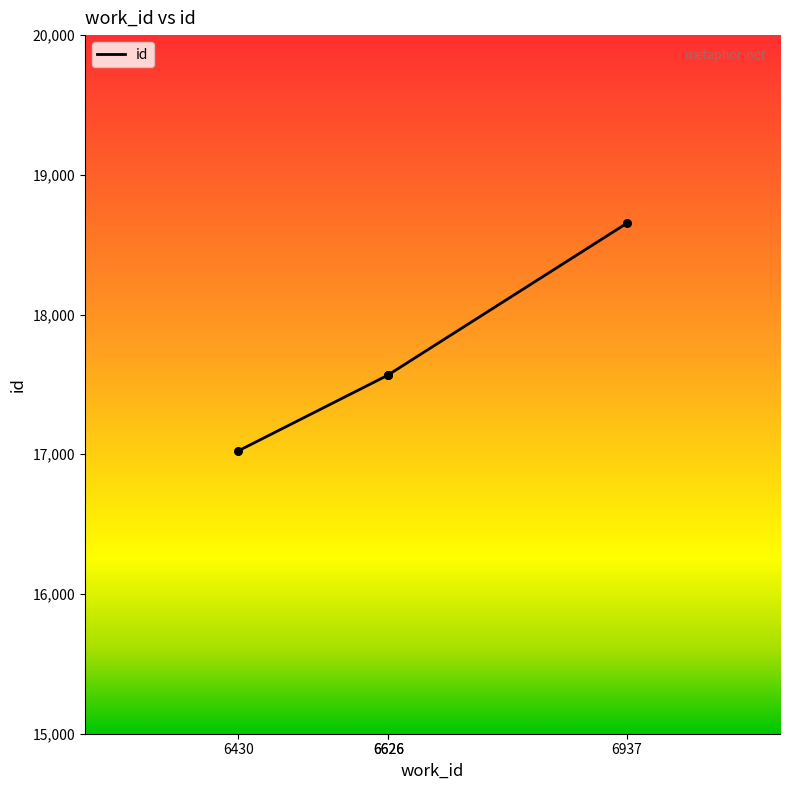

Between 6430 and 6626, which is larger?

6626